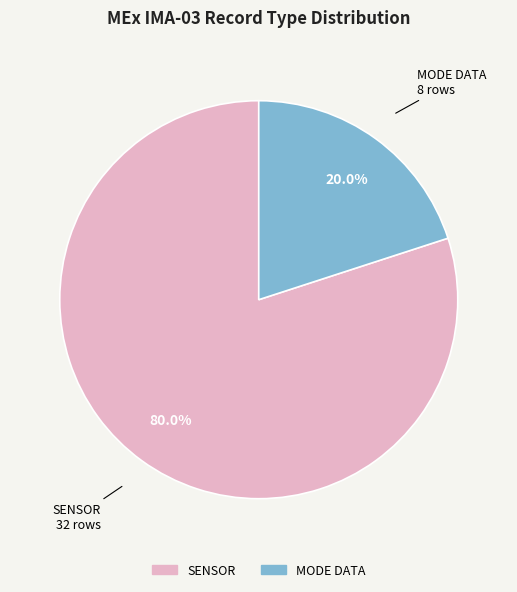

Is there any slice that represents more than half of the pie?

Yes